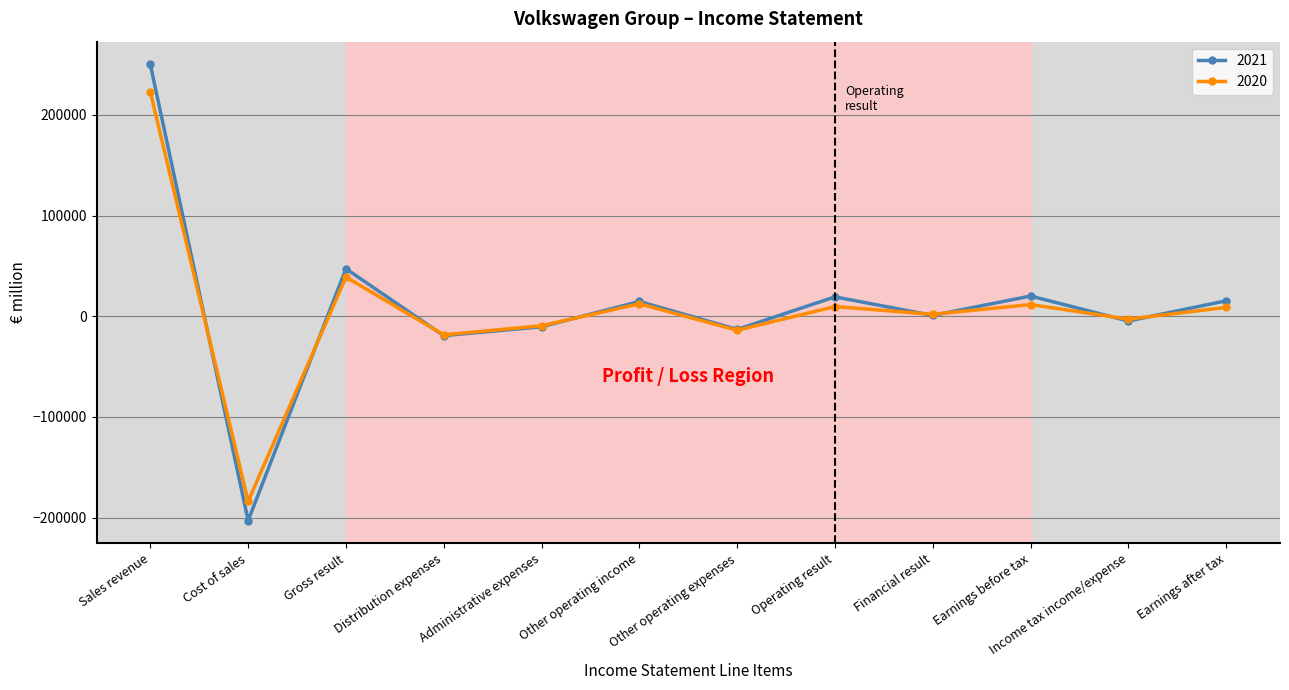

The value of 2021 at Cost of sales is -202959. True or false?

True